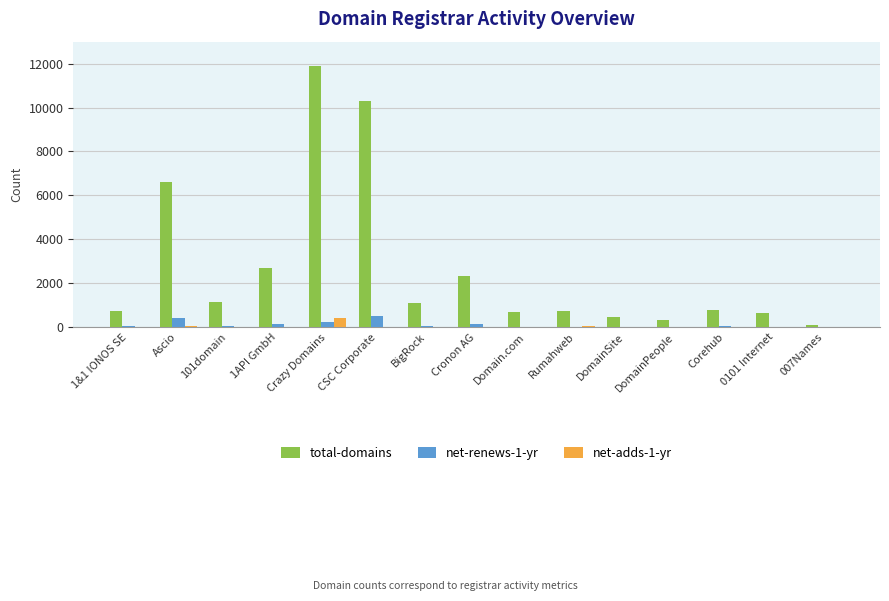

The net-renews-1-yr series shows 403 at Ascio. True or false?

True